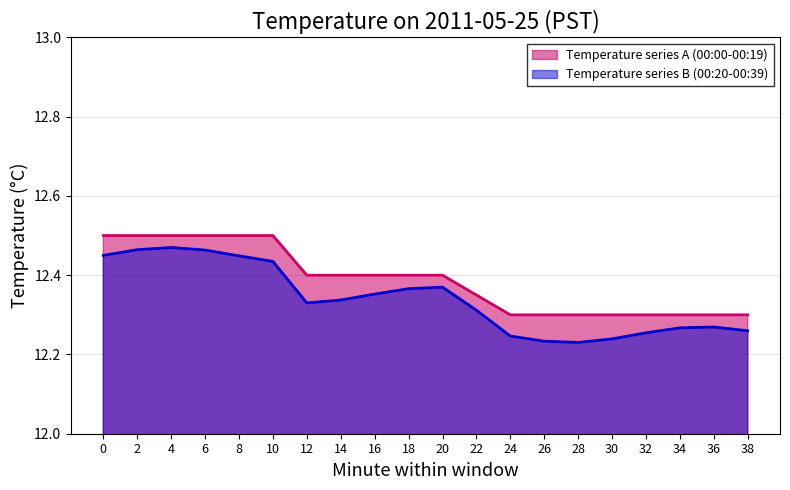

Count the Hour 0 (00:00-00:39) values in the range 12 to 13.

20